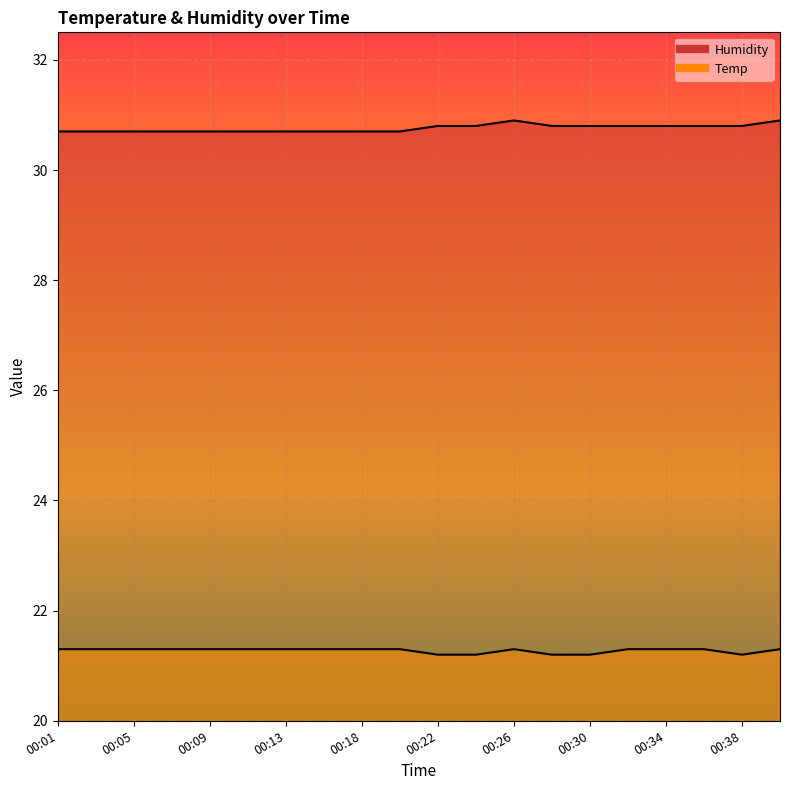

True or false: Humidity and Temp cross at least once.

False